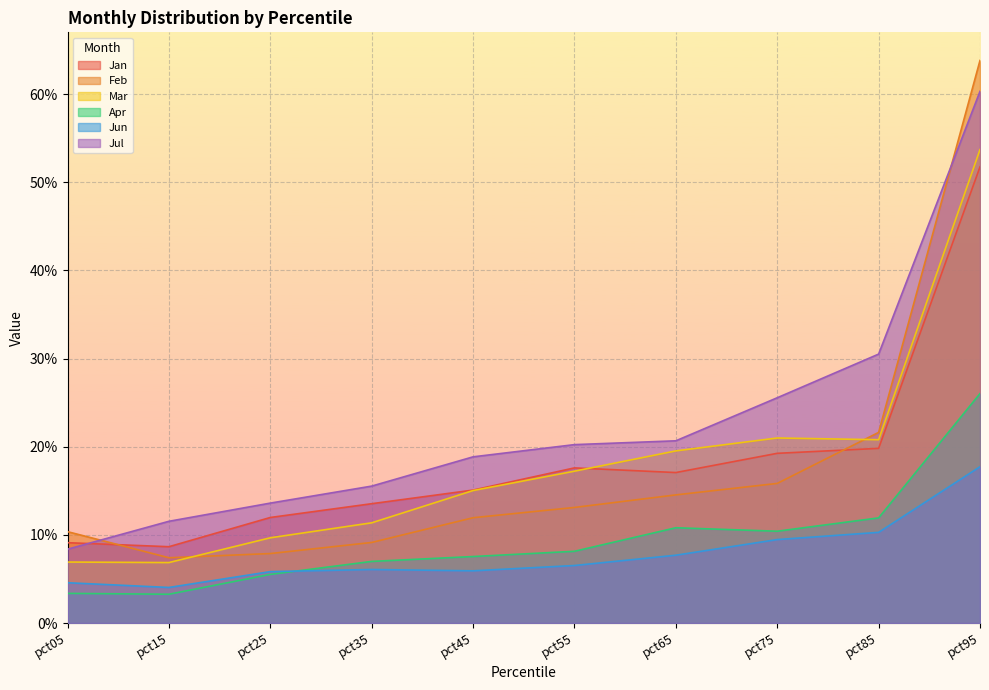

The value of Jan at pct65 is 0.2. True or false?

True